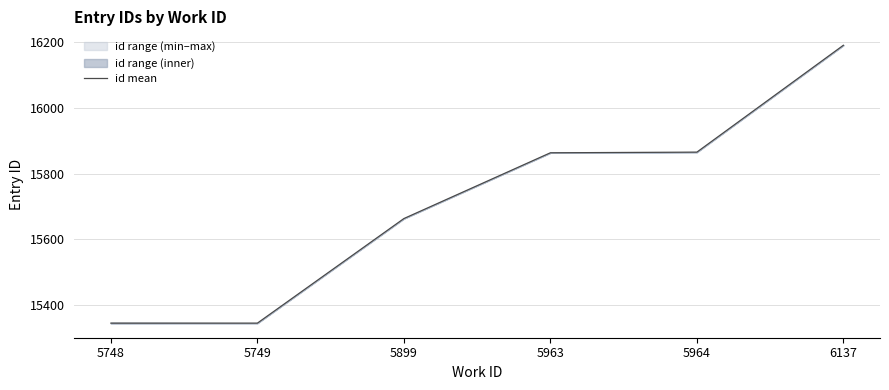

How many data points are less than 15863?

3